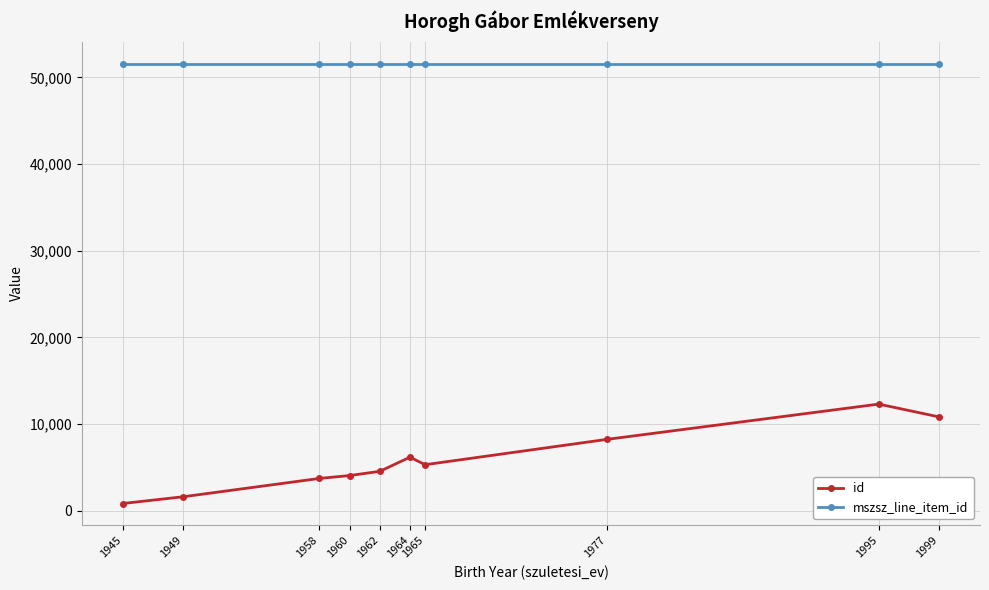

What are all the series names shown in the legend?

id, mszsz_line_item_id